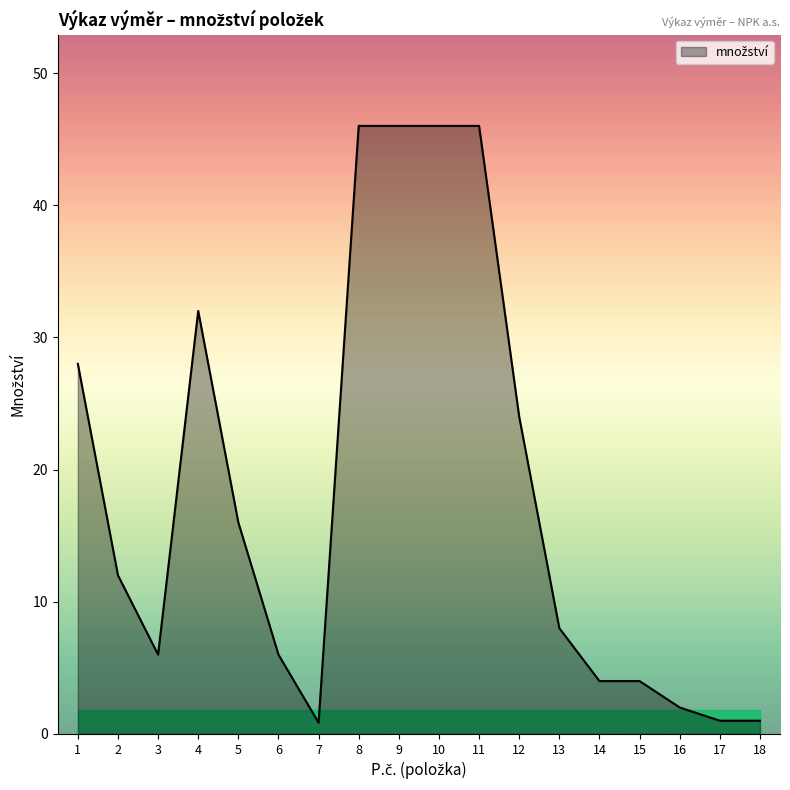

Which has a higher value, 5 or 4?

4